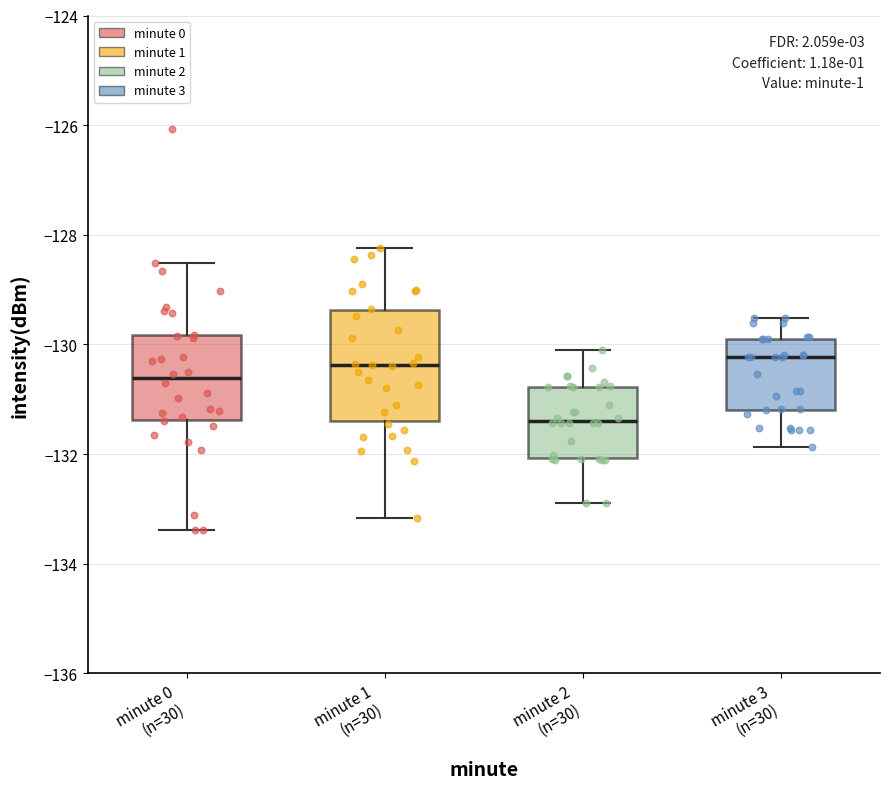

Where does the upper whisker of the box for minute 3 (n=30) end on the y-axis? The values are not printed on the chart, so give them approximately, as read against the axis.

-129.6